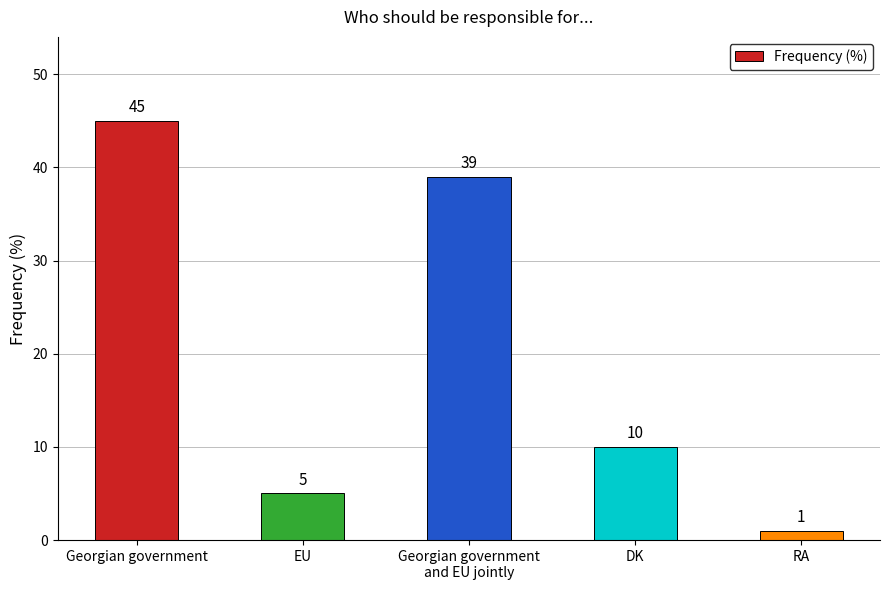

At which label does the data first exceed 10?

Georgian government